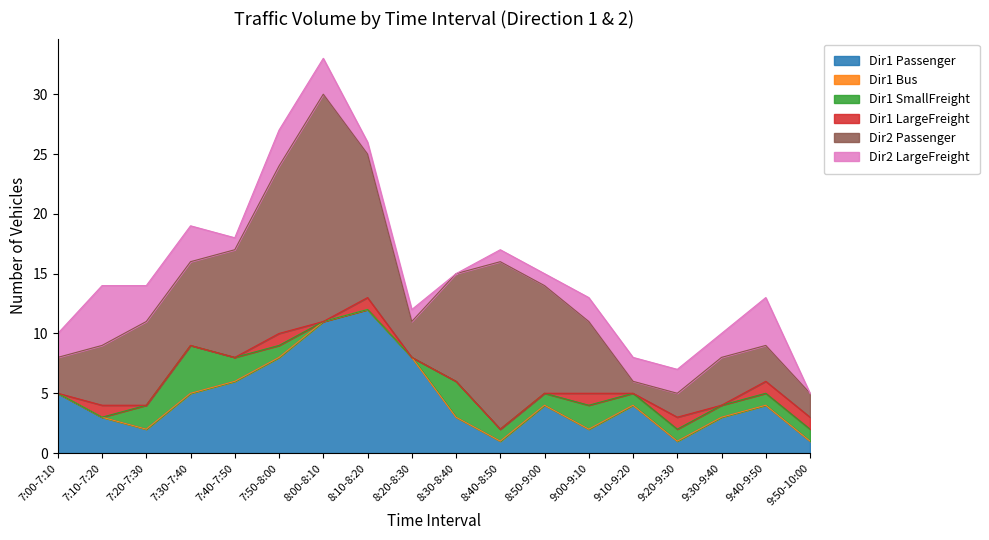

Count the number of categories in the chart.

18